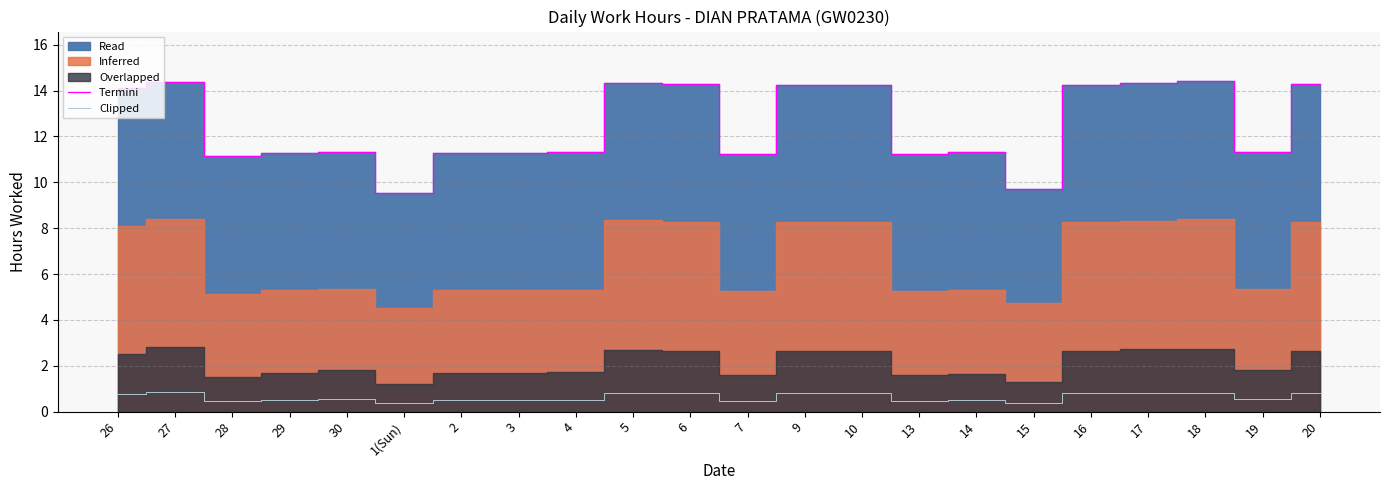

Count the Clipped values in the range 0 to 1.

22